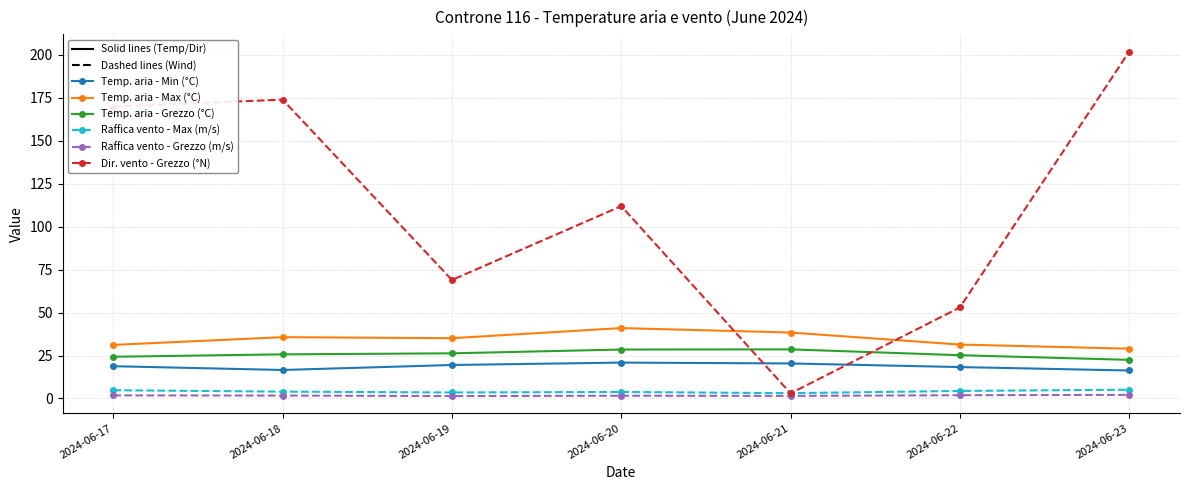

Which series has the widest spread of values?

Dir. vento - Grezzo (°N)